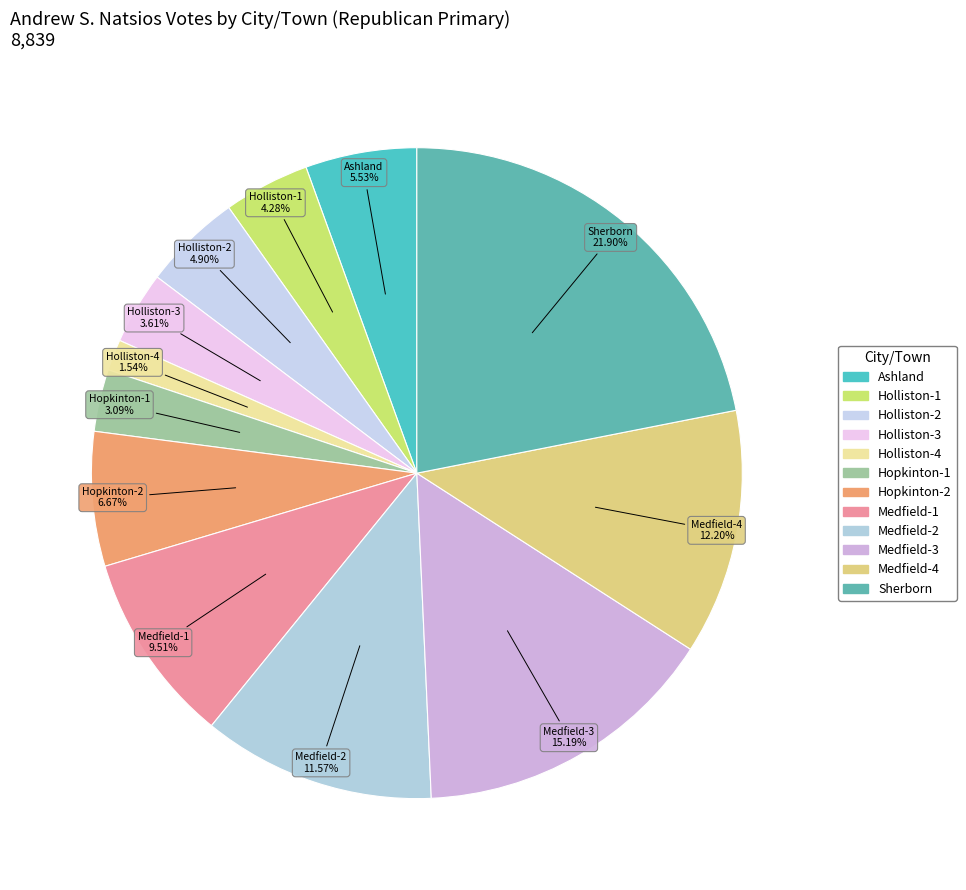

To the nearest percent, what portion does Medfield-3 represent?

15%